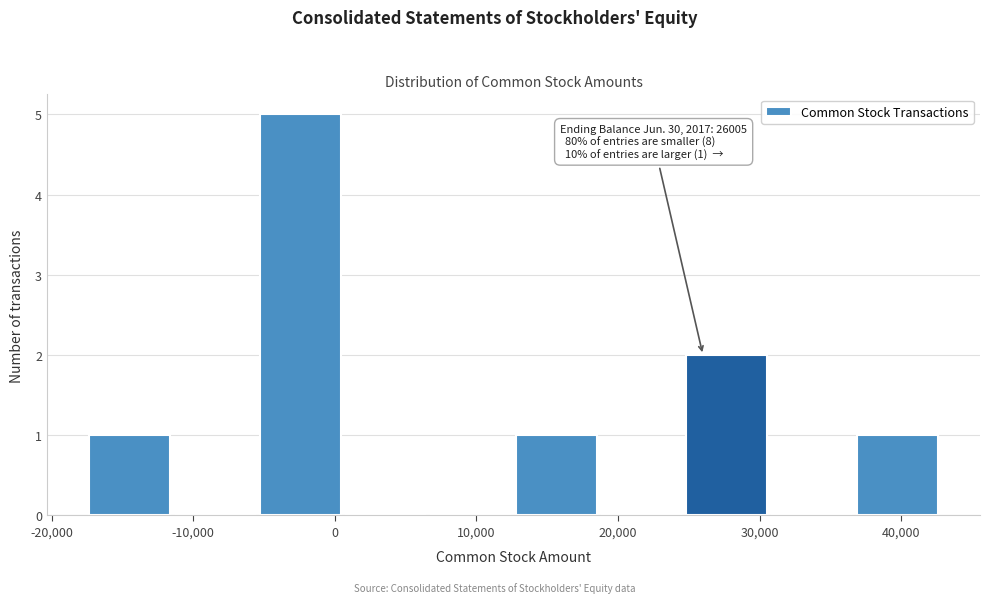

Which range on the x-axis has the tallest bar?

-5000 to 1000